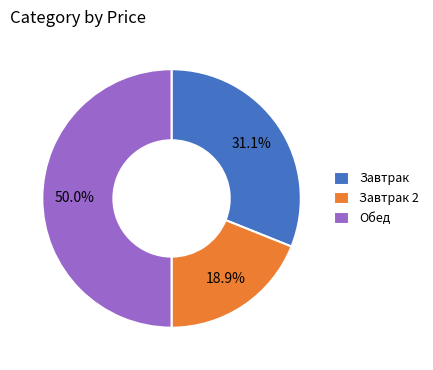

Combined, what portion of the pie is Завтрак 2 and Завтрак?

50.0%